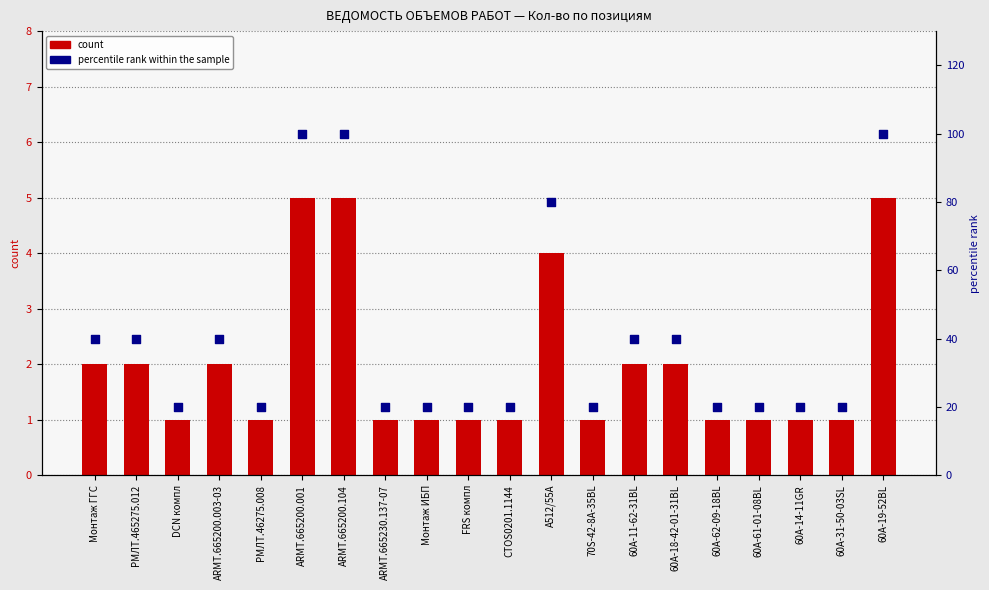

At which category is the sum across all series the highest?

ARMT.665200.001